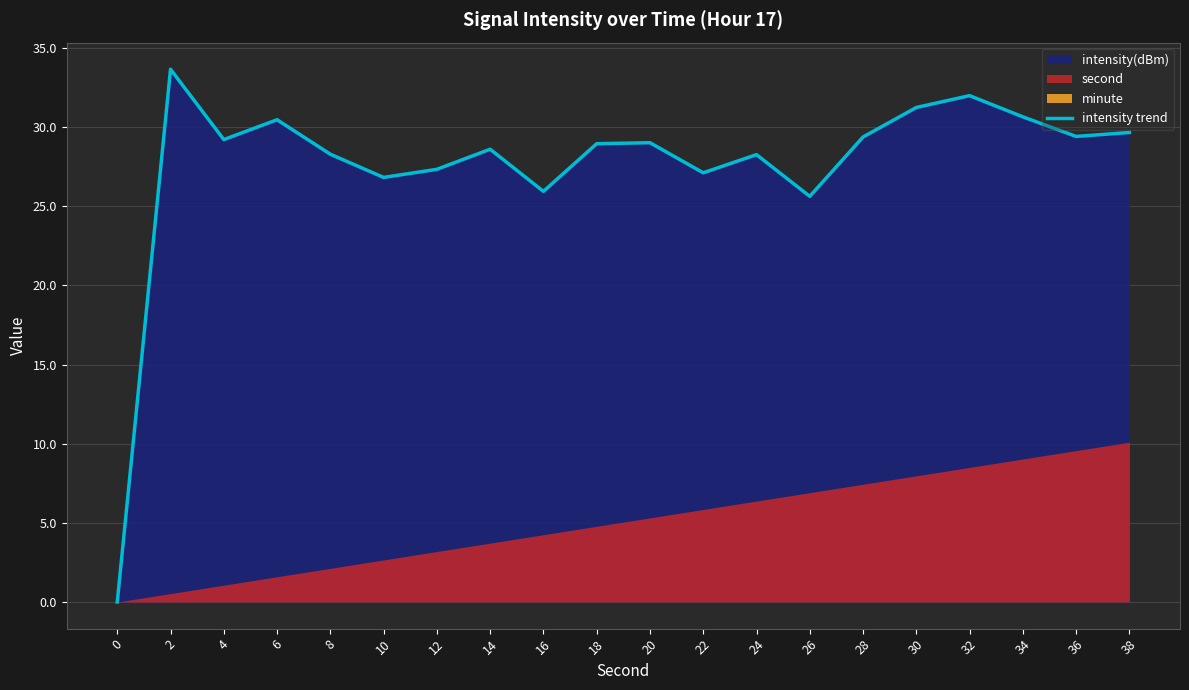

How many points are higher than both their immediate neighbors (excluding endpoints)?

6